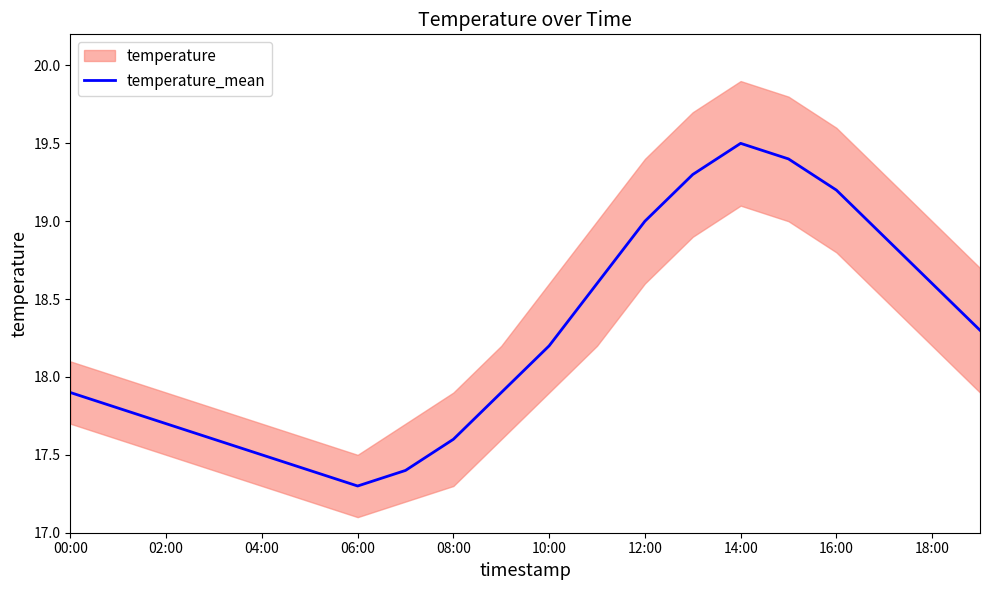

How many interior local peaks (higher than both neighbors) does the data have?

1